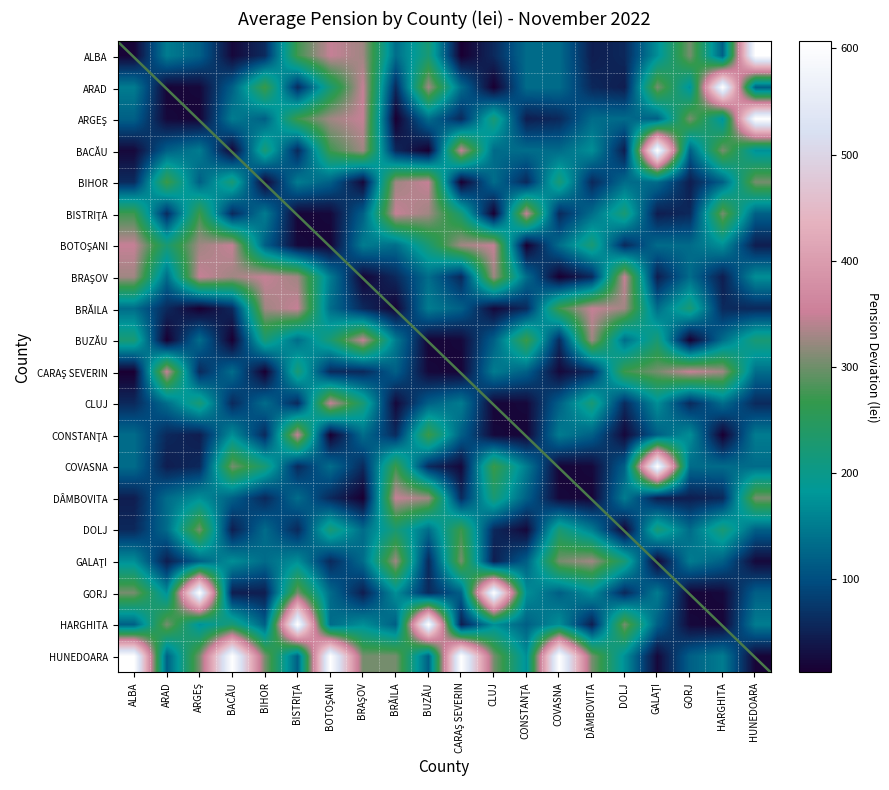

Which series has the largest total across all categories?

HUNEDOARA